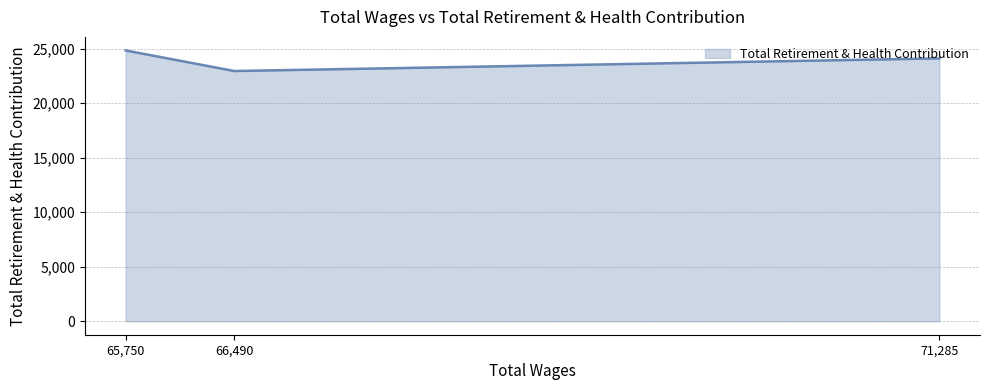

At which label is the value closest to 23895?

71,285